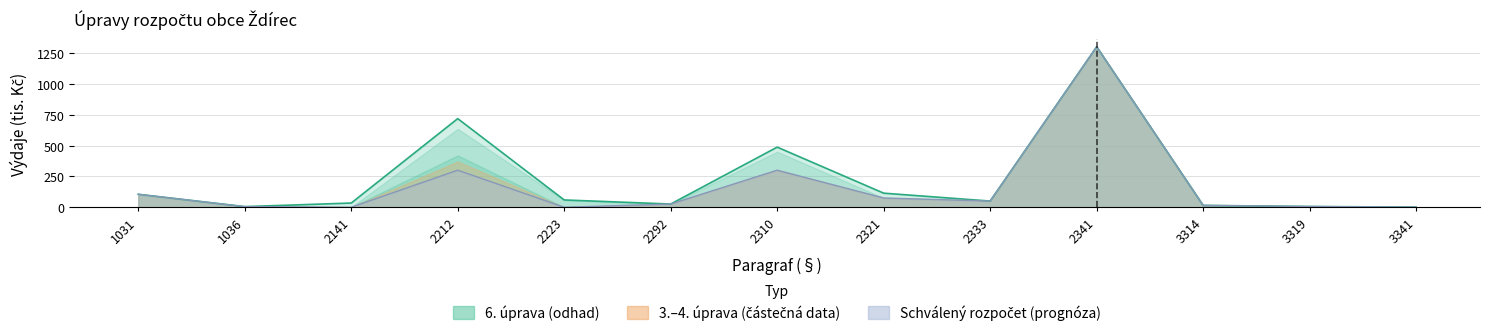

Is it true that uprava_6 equals 2 at 3319?

False